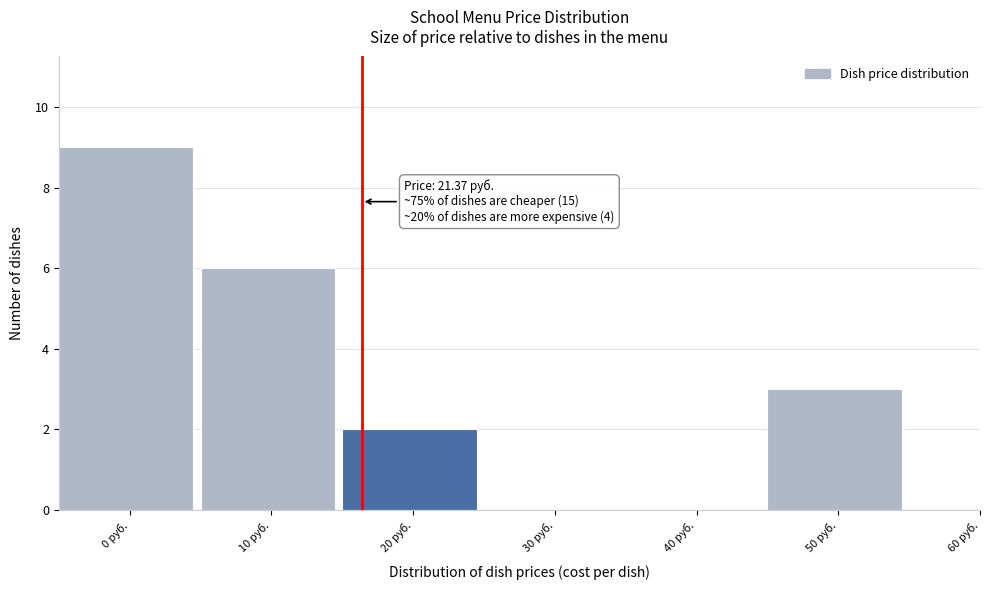

Reading left to right, transcribe all the data shown in this chart.

0 руб.=9	10 руб.=6	20 руб.=2	30 руб.=0	40 руб.=0	50 руб.=3	60 руб.=0